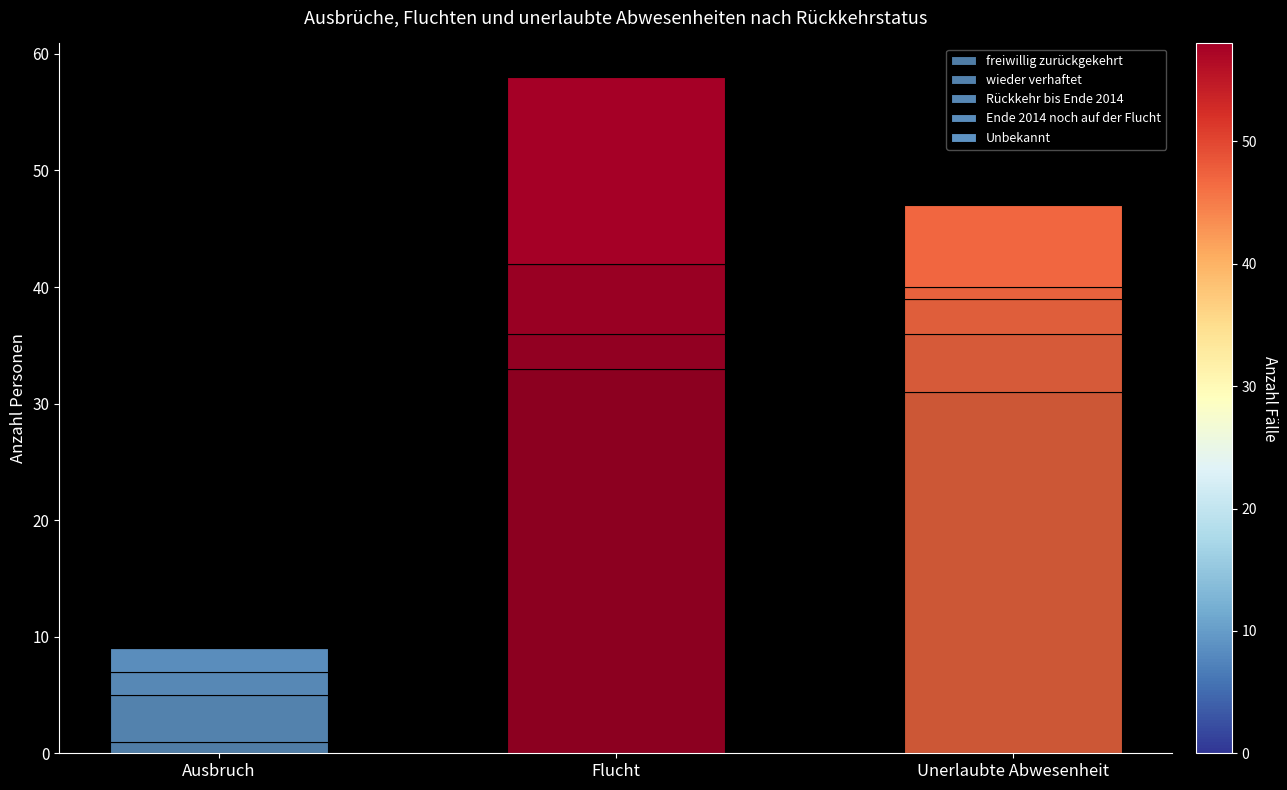

Count the number of data series in this chart.

5